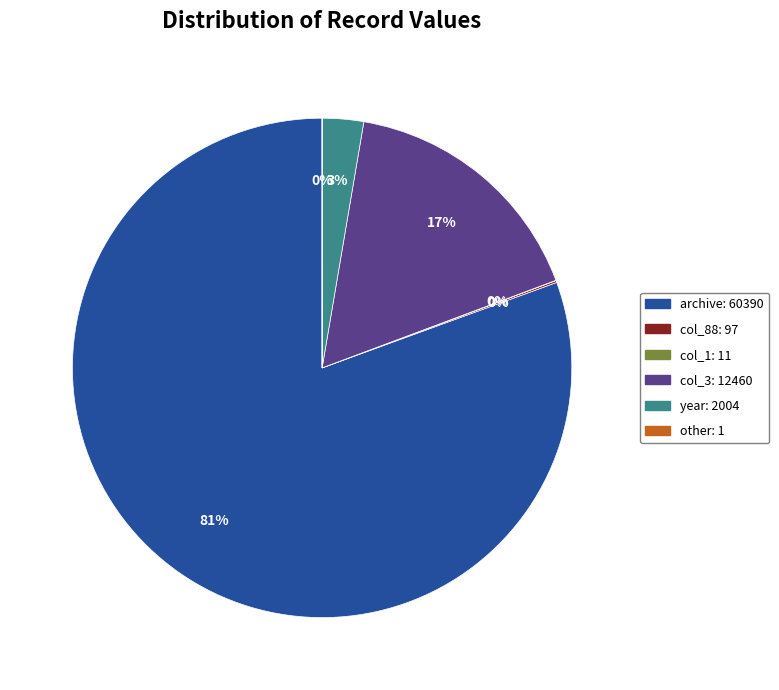

Which has a higher value, col_3: 12460 or year: 2004?

col_3: 12460